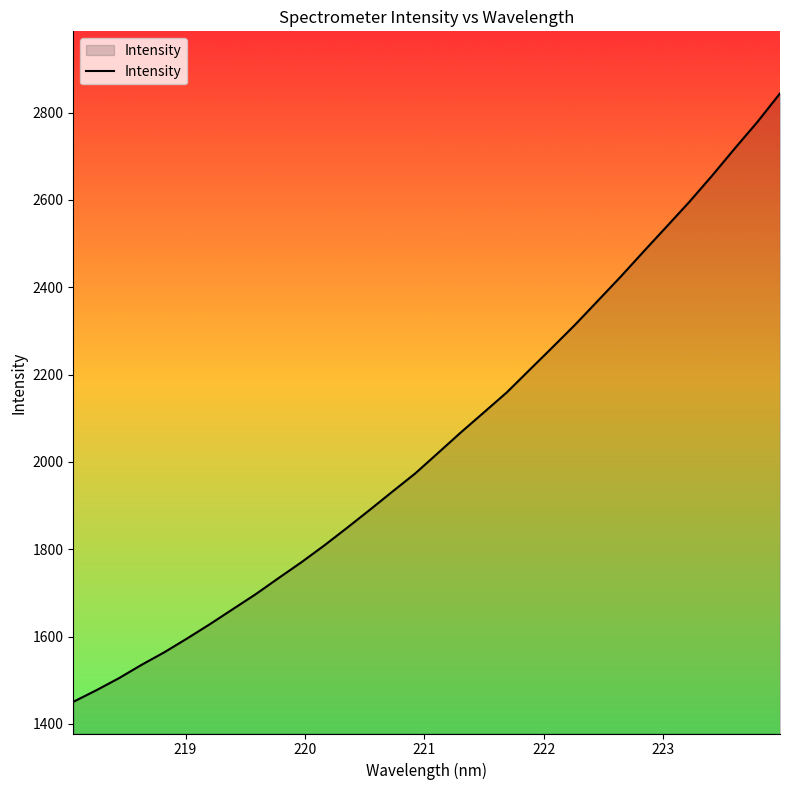

Does the chart display data point markers on the line(s)?

No